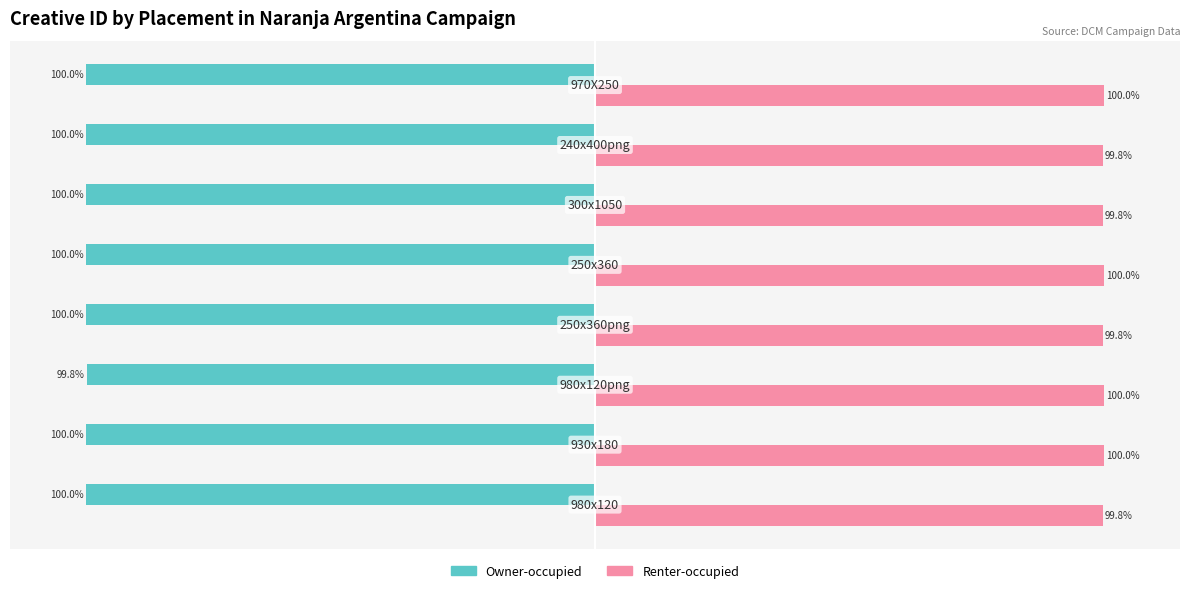

Which series has the largest total across all categories?

Renter-occupied